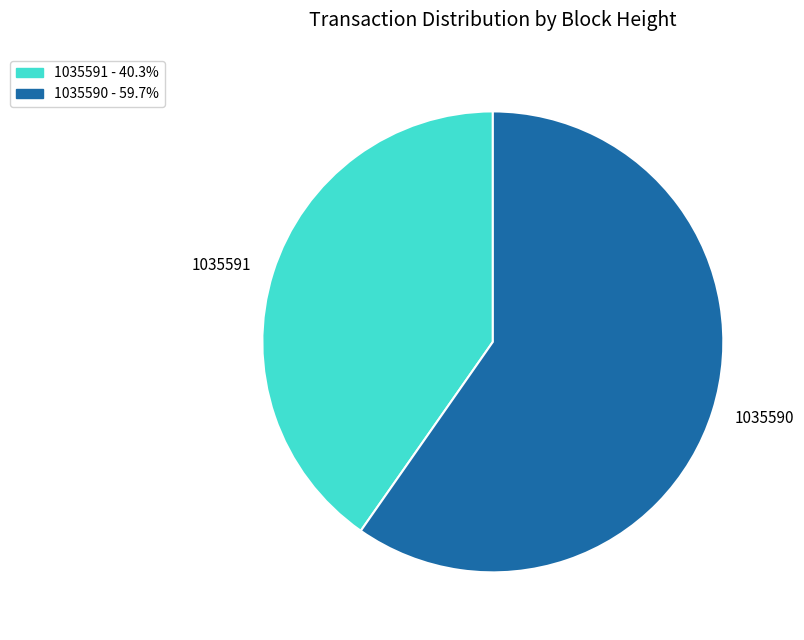

Between 1035591 and 1035590, which is larger?

1035590